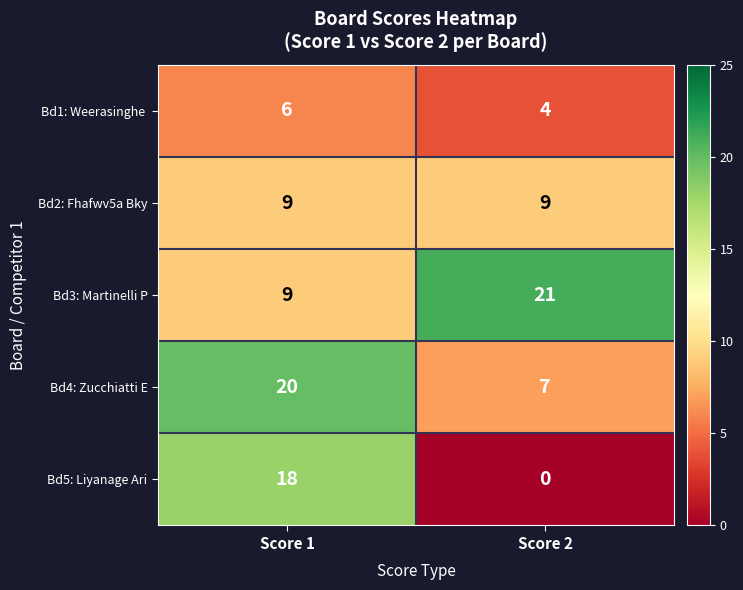

What value does the Bd3: Martinelli P series have at Score 1?

9